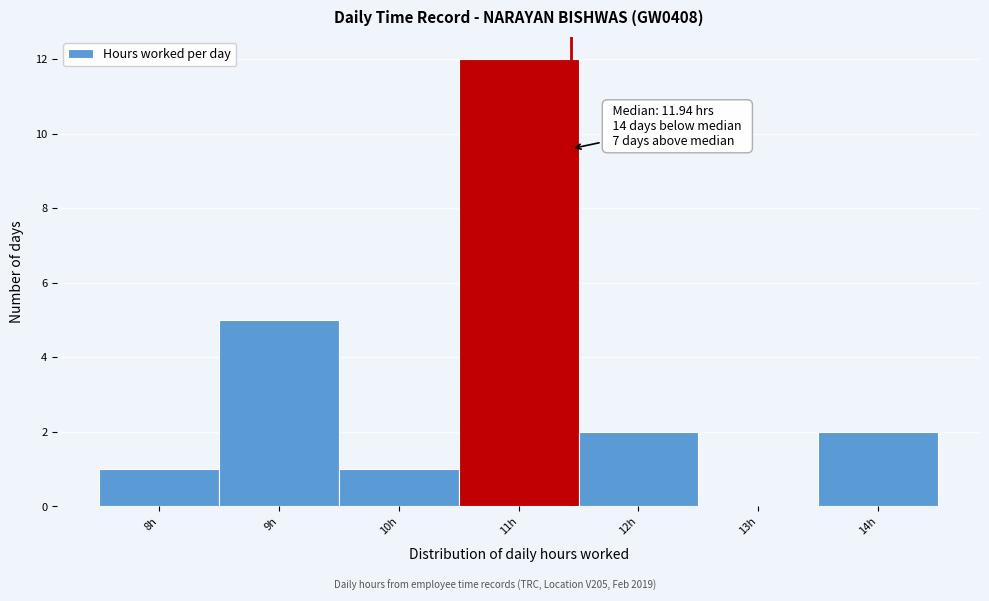

Reading right to left, extract all data points from this chart.

14h=2	13h=0	12h=2	11h=12	10h=1	9h=5	8h=1